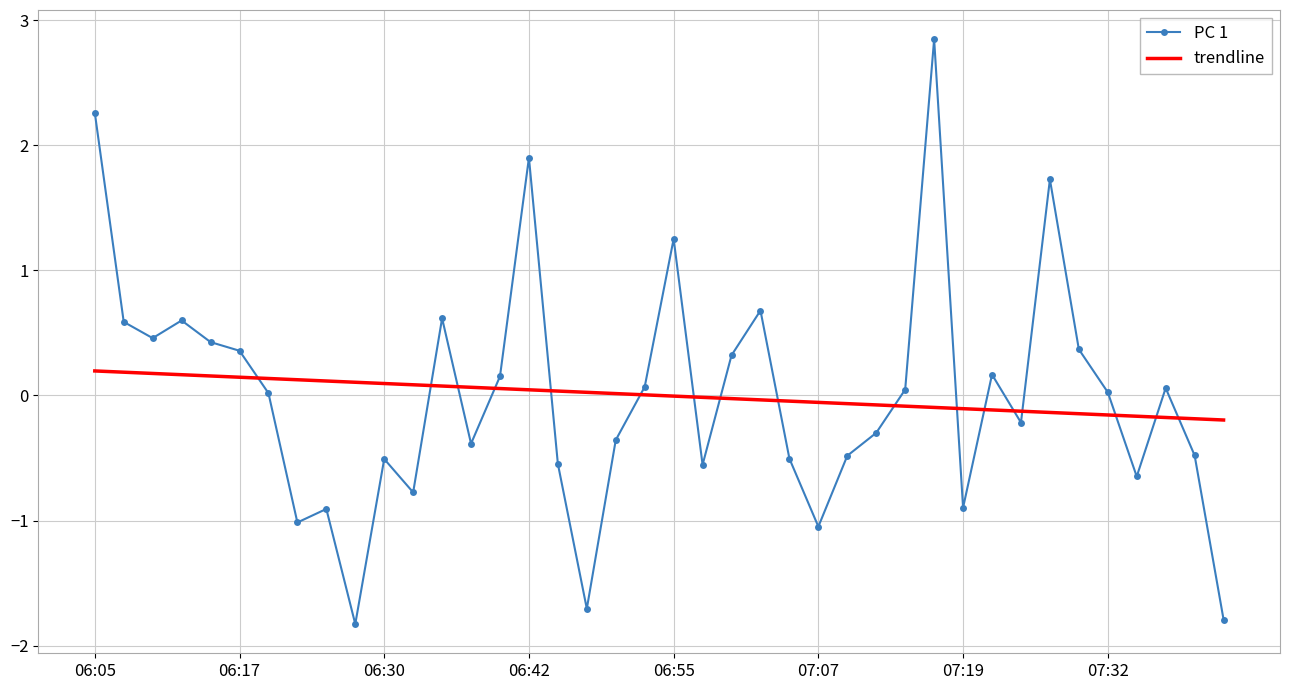

True or false: trendline and PC 1 intersect in this chart.

True